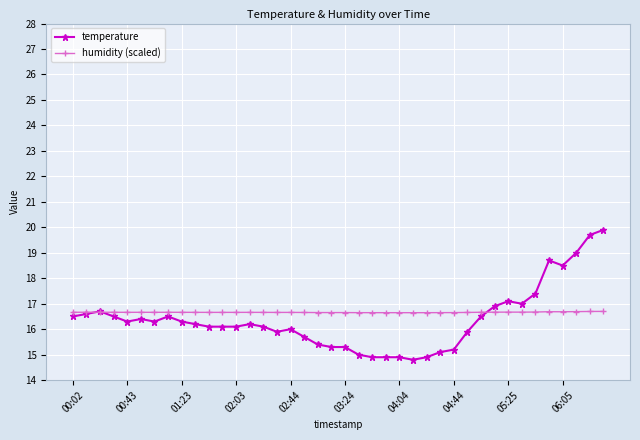

True or false: temperature has more than 0 points higher than both neighbors.

True